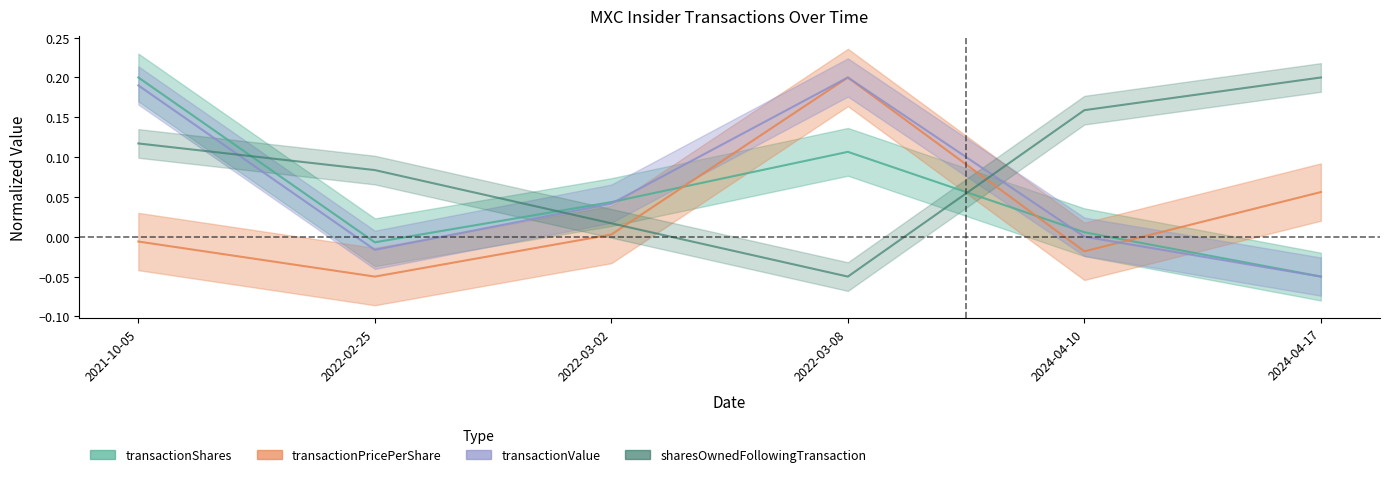

Which series has the widest spread of values?

transactionShares